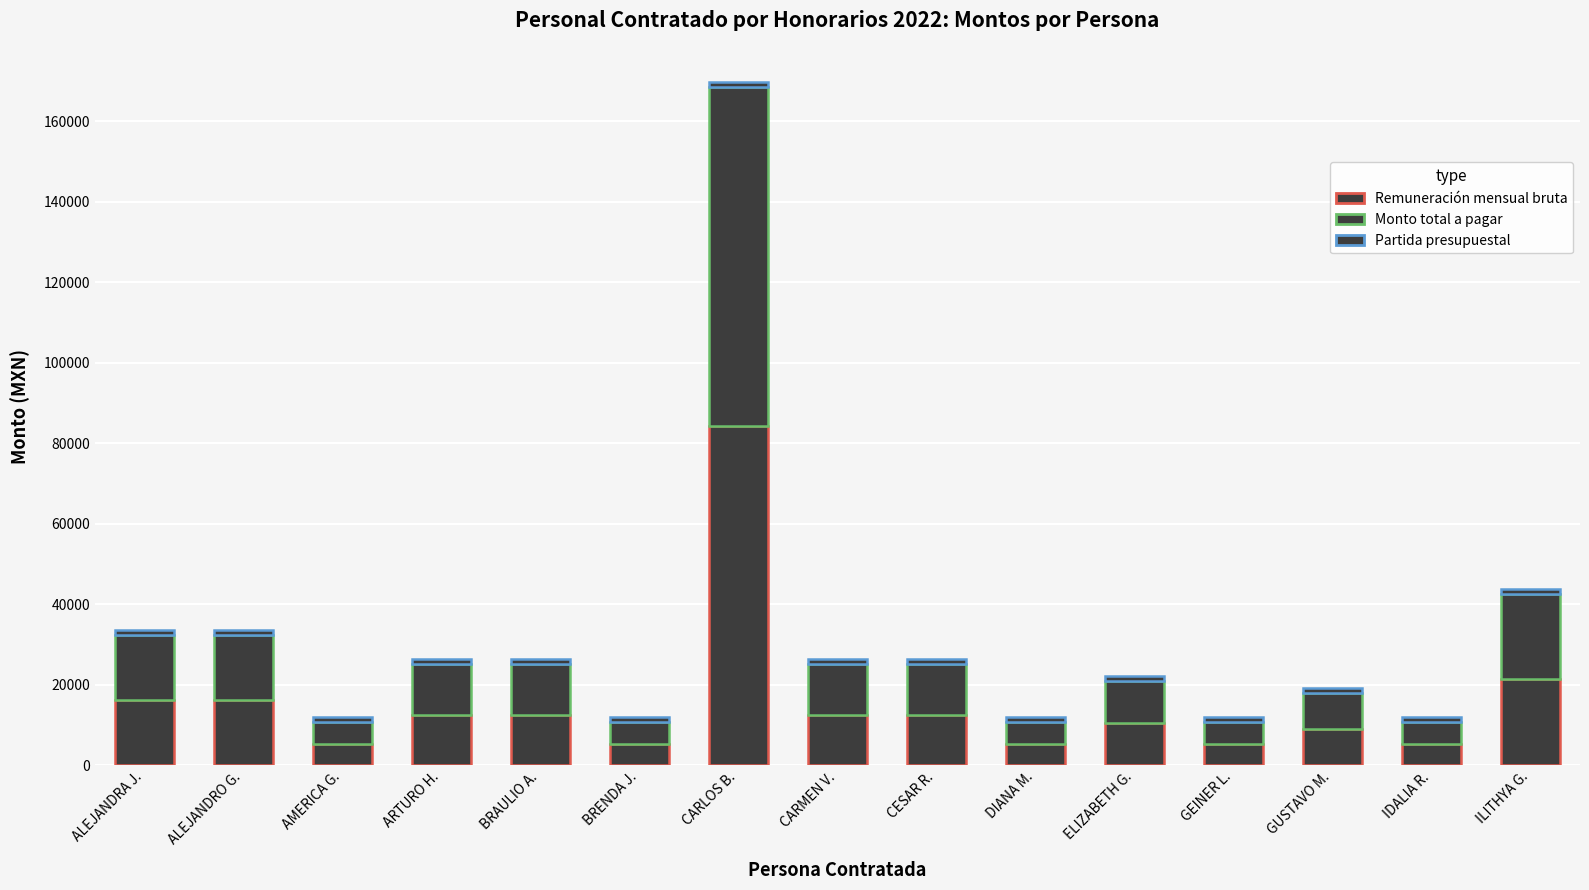

How many data points in Remuneración mensual bruta are less than 12534?

7